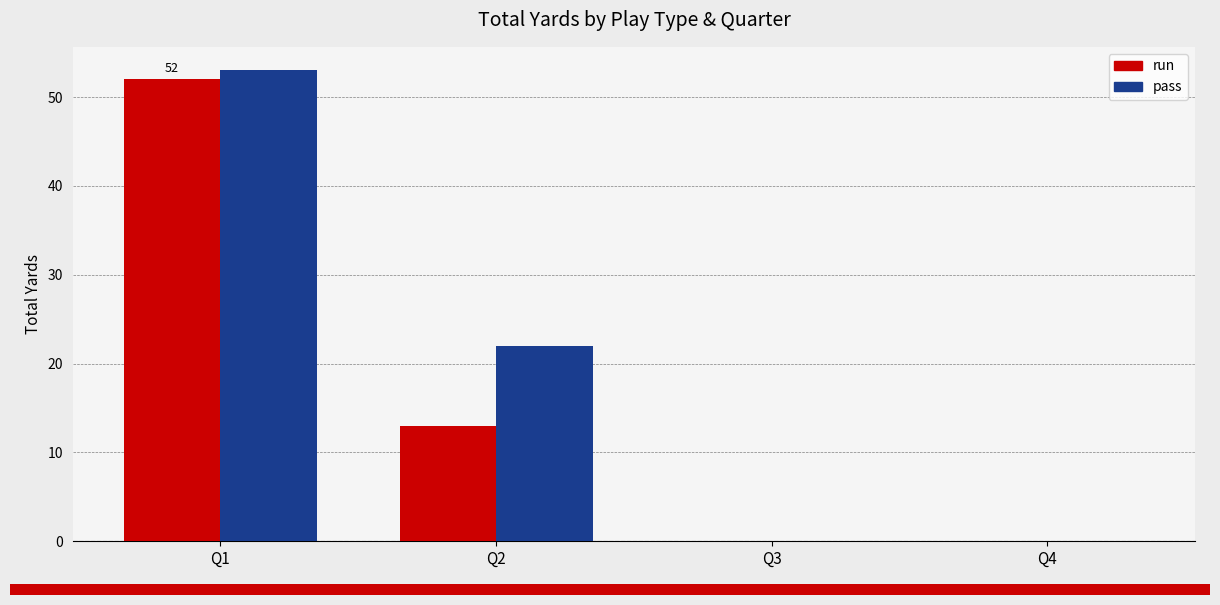

Are the bars horizontal?

No